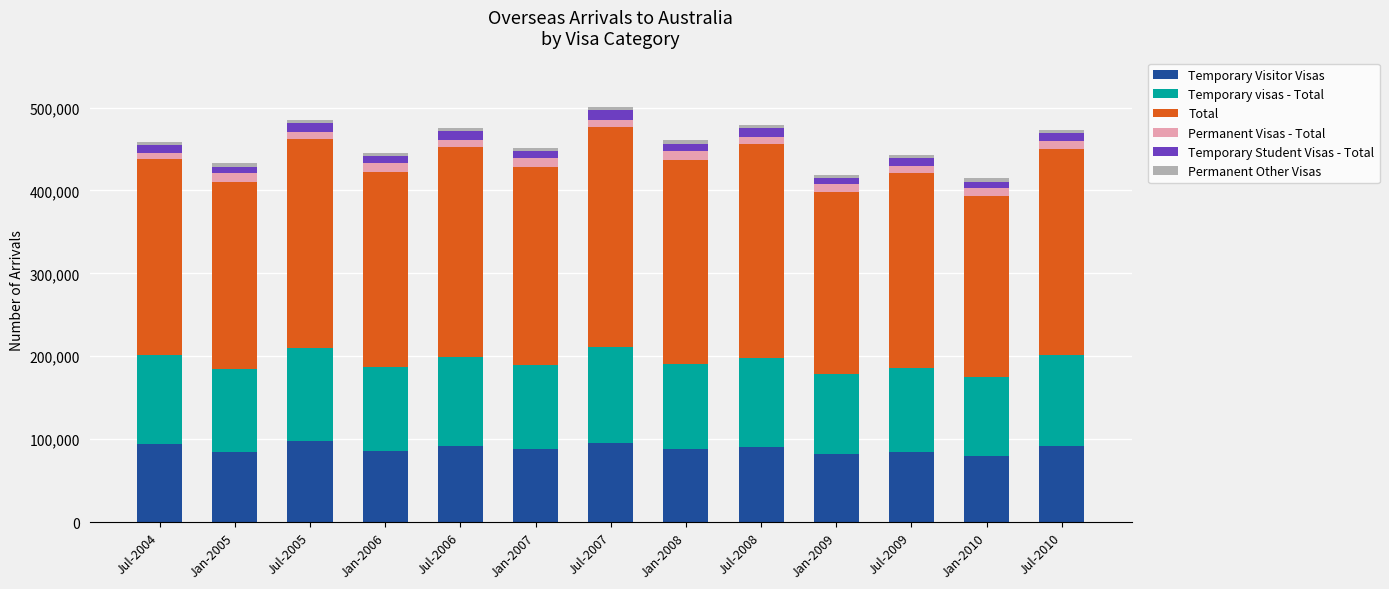

What is the minimum value for Temporary Visitor Visas?

80000